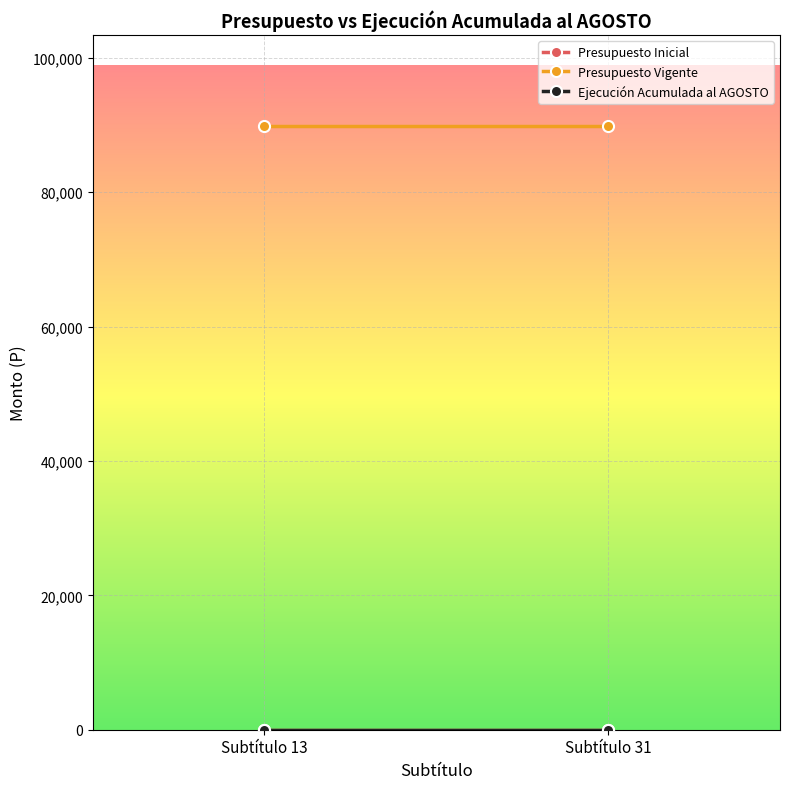

What is the spread (max minus min) of values at Subtítulo 31?

89921